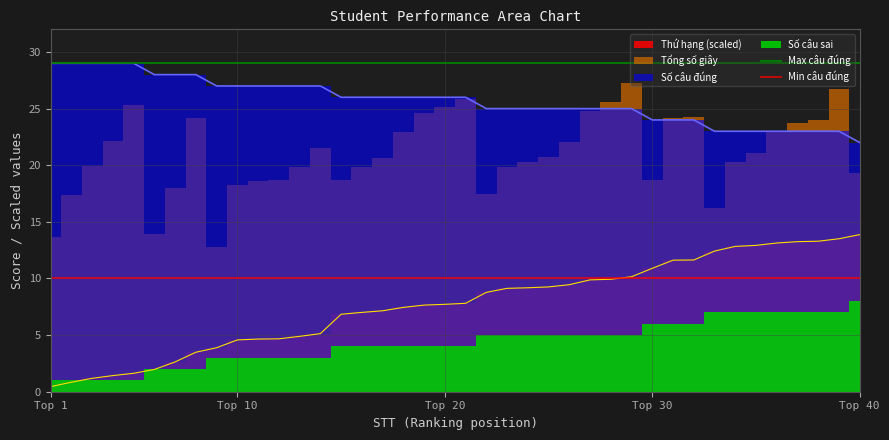

What is the value of the Max câu đúng point at the 2nd from the left?

29